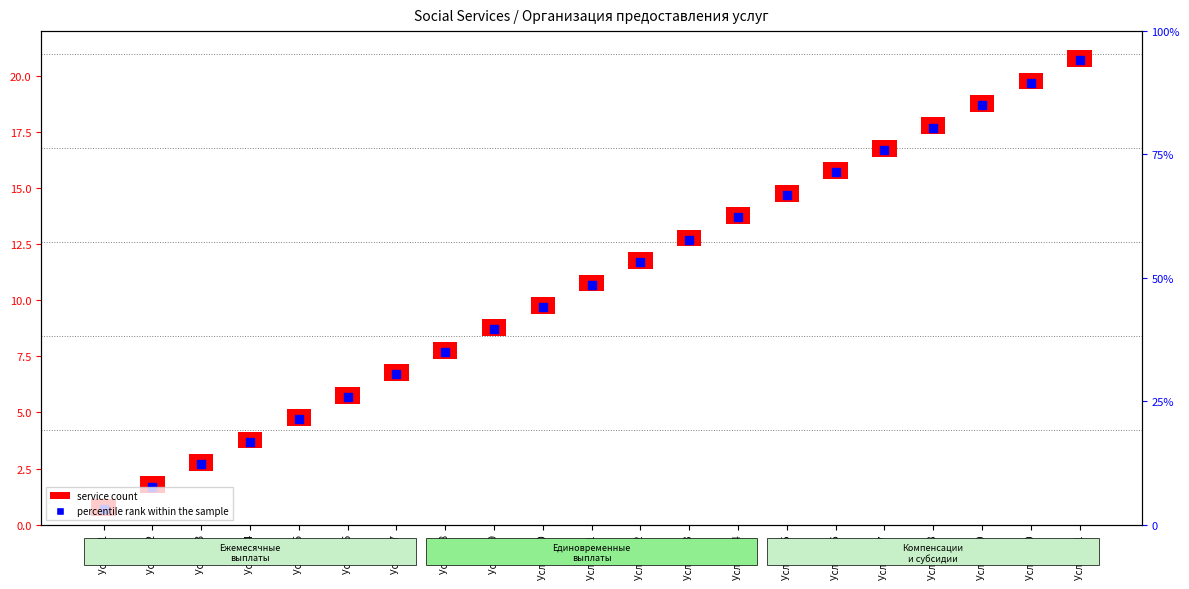

Which has a higher value, Услуга 6 or Услуга 18?

Услуга 18